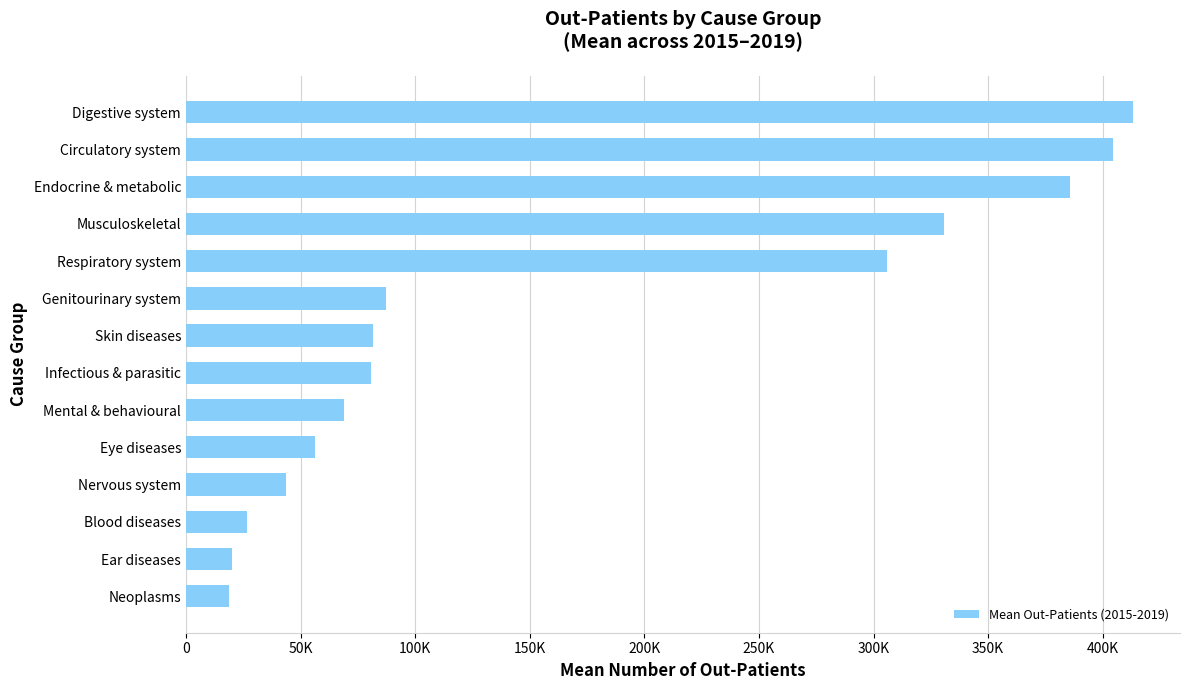

At which category does the chart reach its peak across all series?

Digestive system